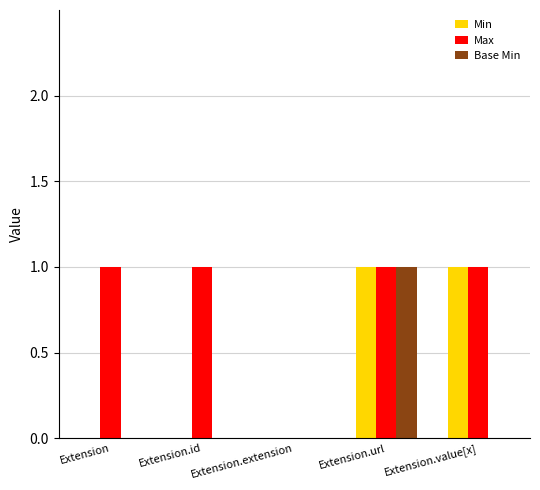

The value of Min at Extension.url is 1. True or false?

True